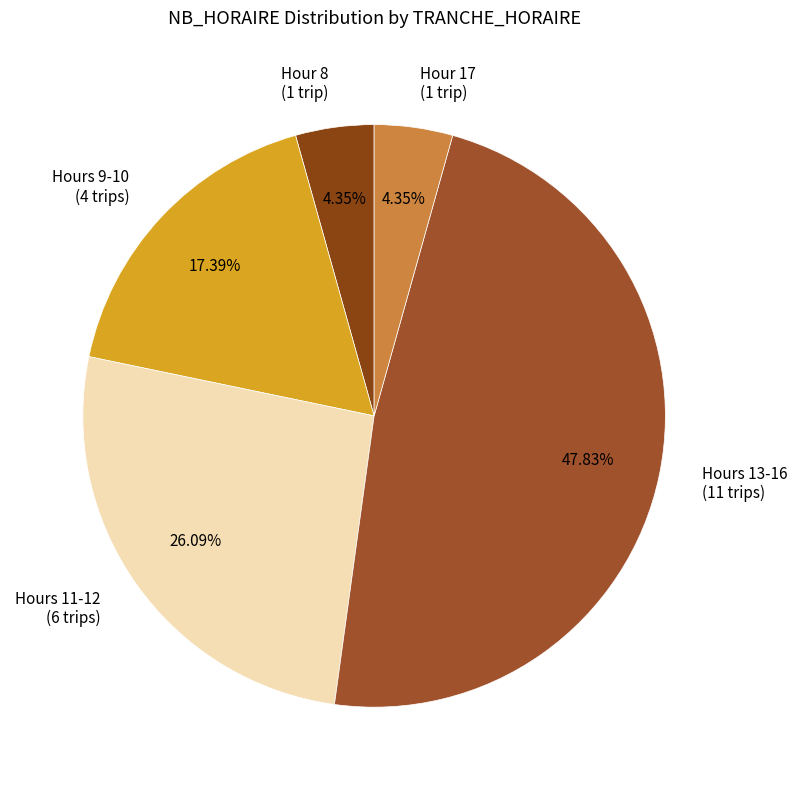

Is there a majority slice in this chart?

No